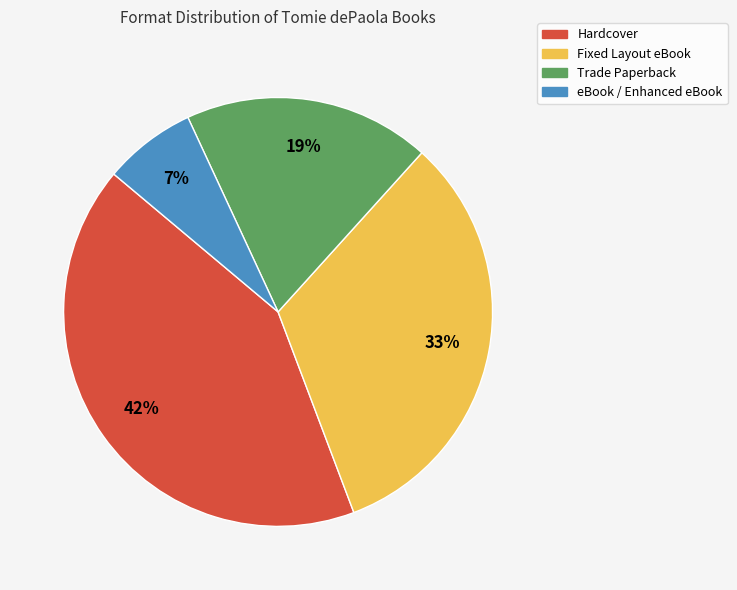

What is the smallest slice in the pie chart?

eBook / Enhanced eBook